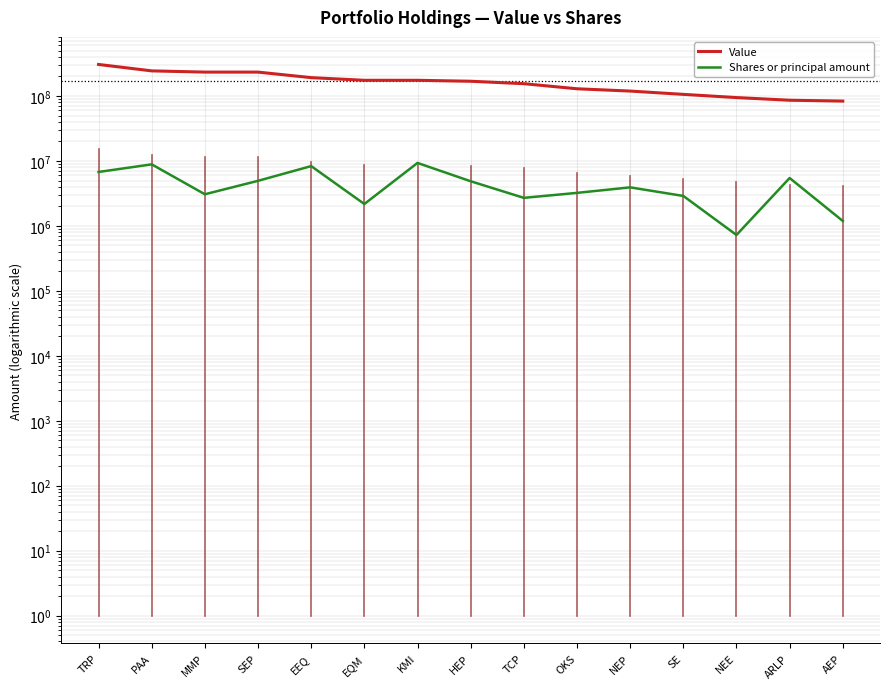

List the series in order of their overall mean, lowest first.

Shares or principal amount, Value